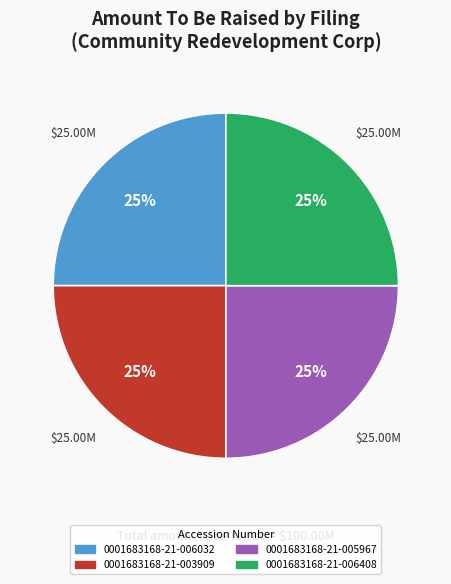

To the nearest percent, what percentage of the pie is 0001683168-21-006408?

25%